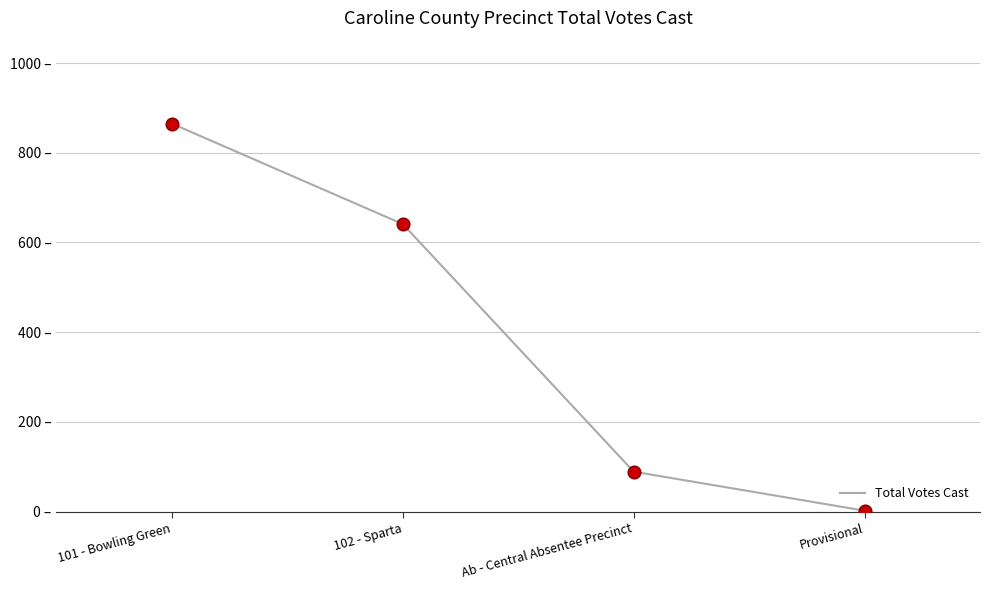

What is the change in value from 102 - Sparta to Provisional?

-639